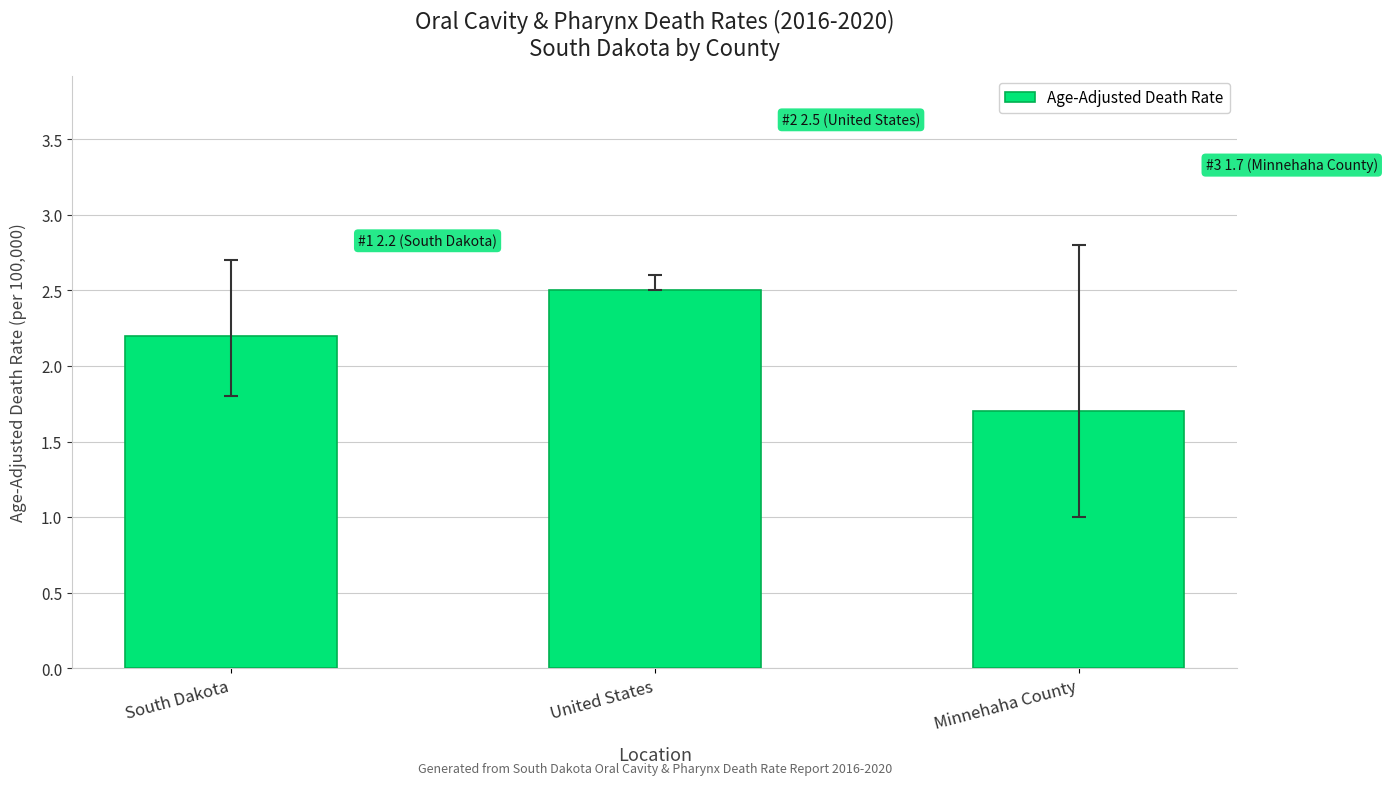

The value at South Dakota is 1.0. True or false?

False